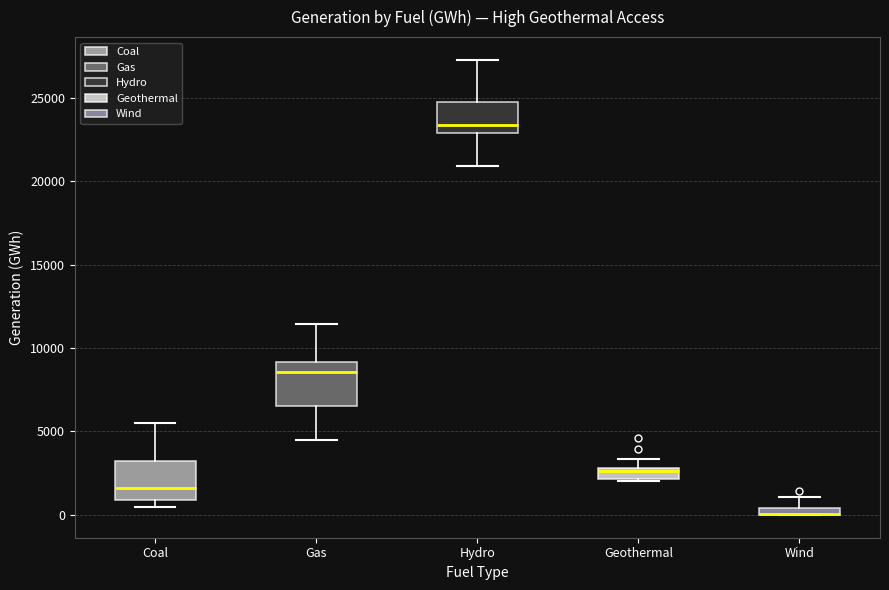

Where is the upper edge of the box for Coal on the y-axis? The values are not printed on the chart, so give them approximately, as read against the axis.

3000